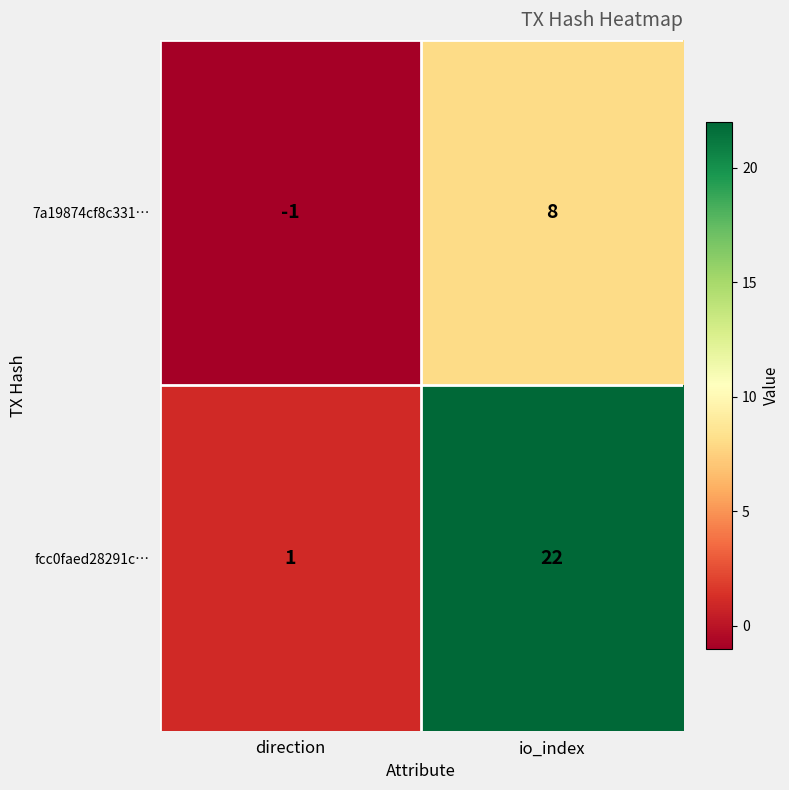

At which category does the chart reach its minimum across all series?

direction